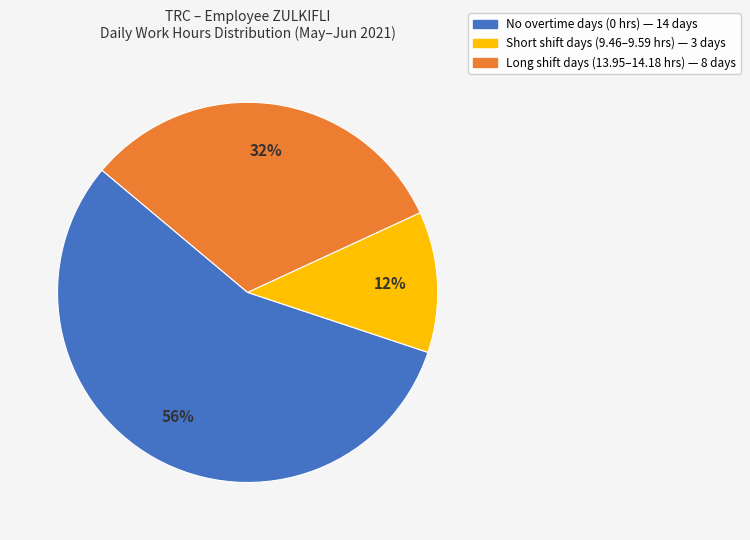

To the nearest percent, what is the difference between the largest and smallest slice percentages?

44%